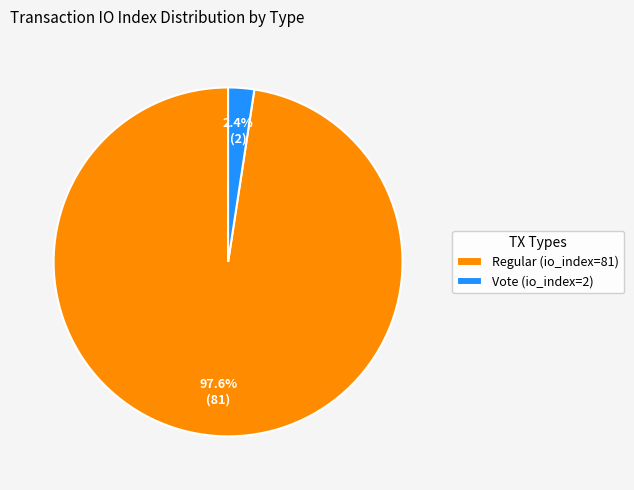

What percentage is the Regular (io_index=81) slice, to the nearest percent?

98%